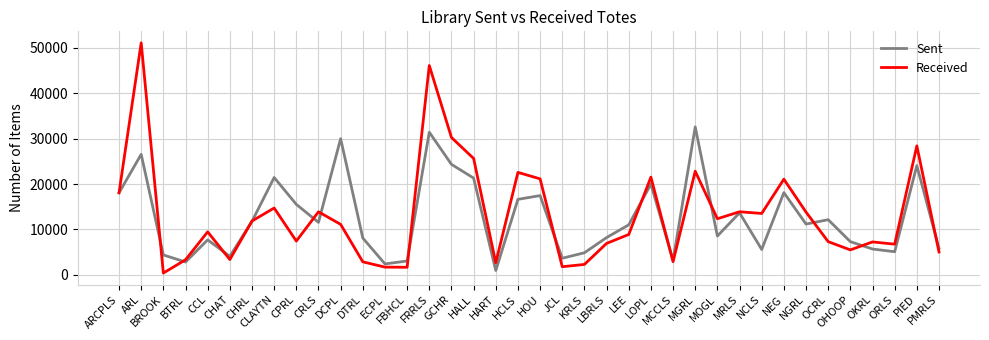

True or false: Sent has a value of 12330 at ARL.

False